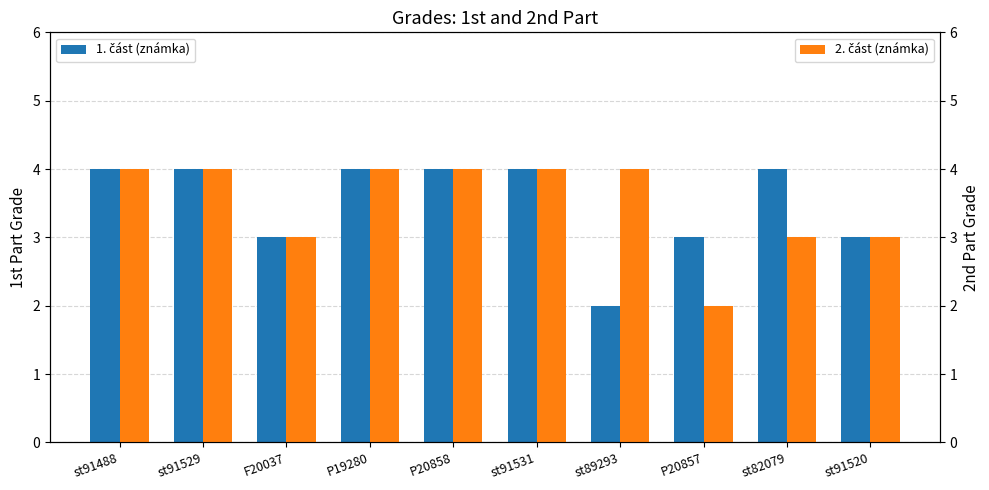

How many 2. část (známka) values are between 3 and 4?

9